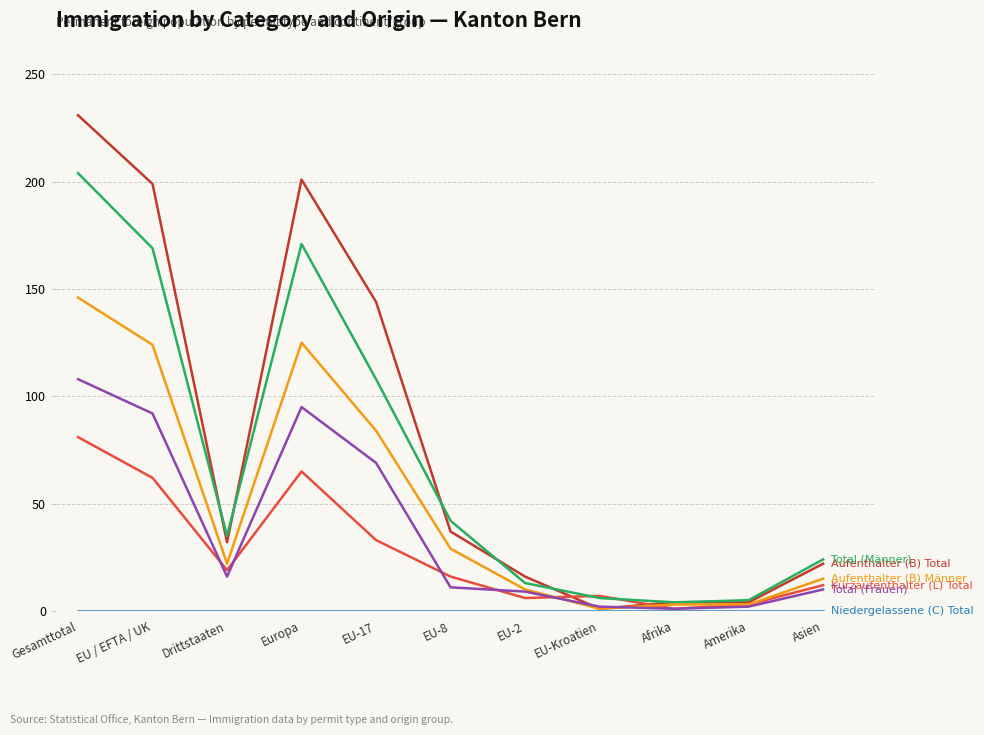

At which category is the sum across all series the highest?

Gesamttotal